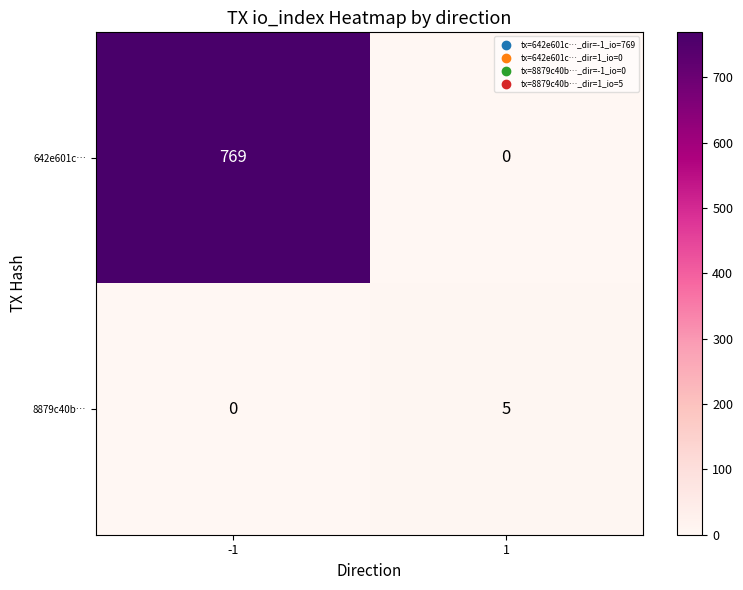

At -1, list the series in order from largest to smallest.

642e601c…, 8879c40b…